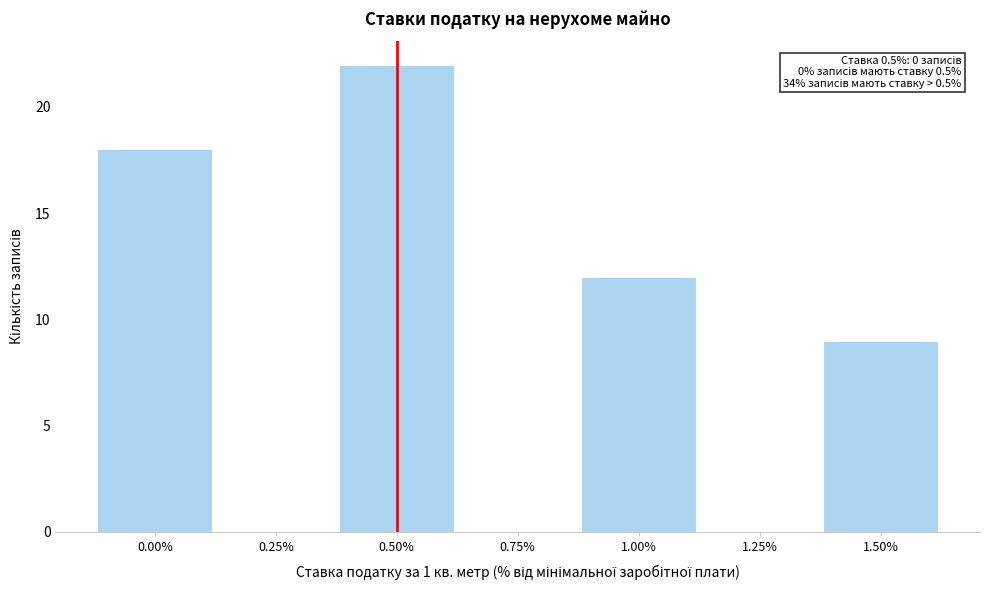

Reading right to left, extract all data points from this chart.

1.50%=9	1.25%=0	1.00%=12	0.75%=0	0.50%=22	0.25%=0	0.00%=18